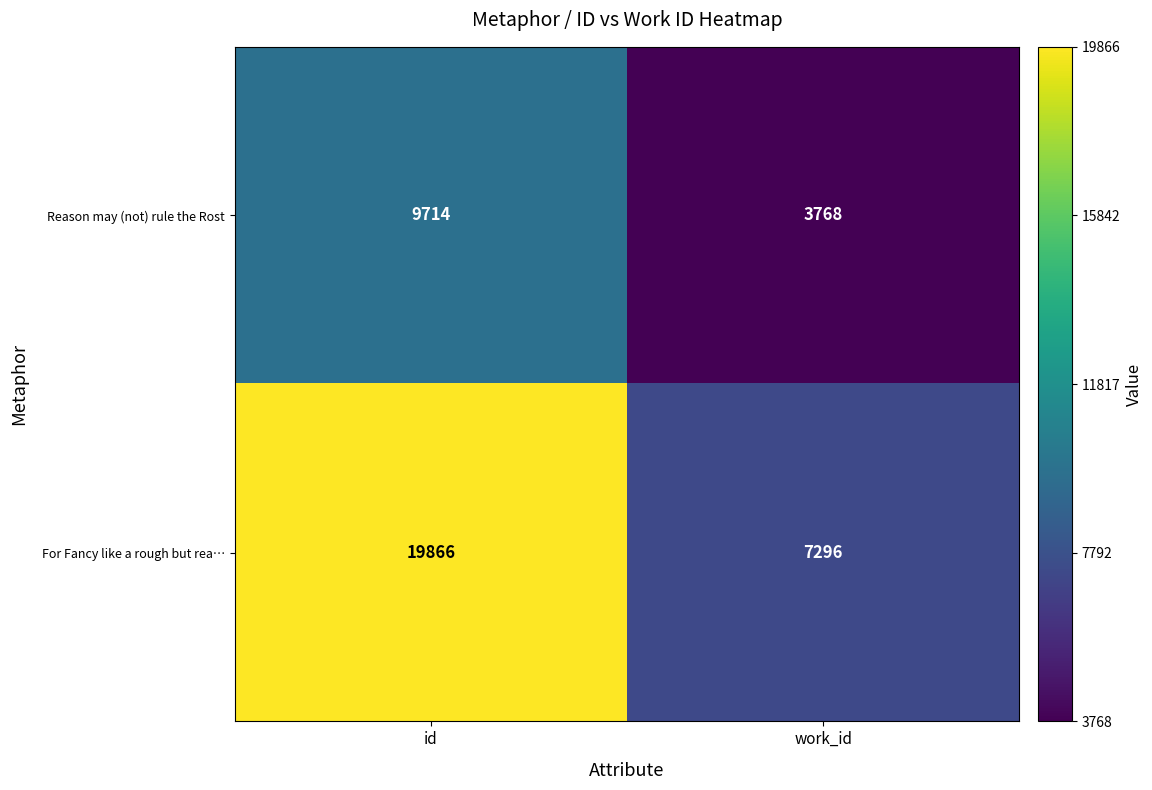

True or false: Reason may (not) rule the Rost has a value of 3026 at id.

False